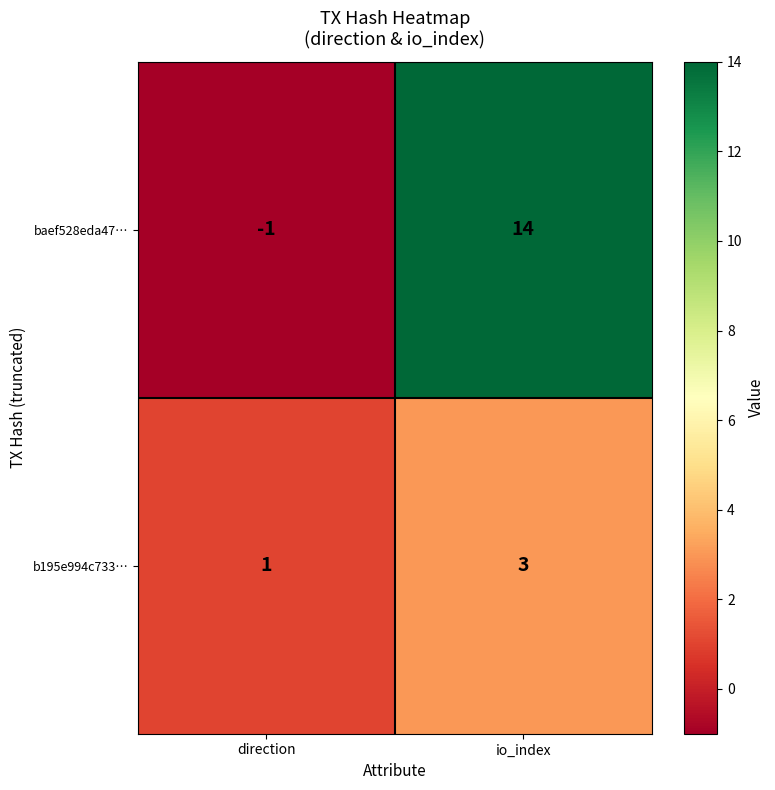

What is the difference between the highest and lowest values at io_index?

11